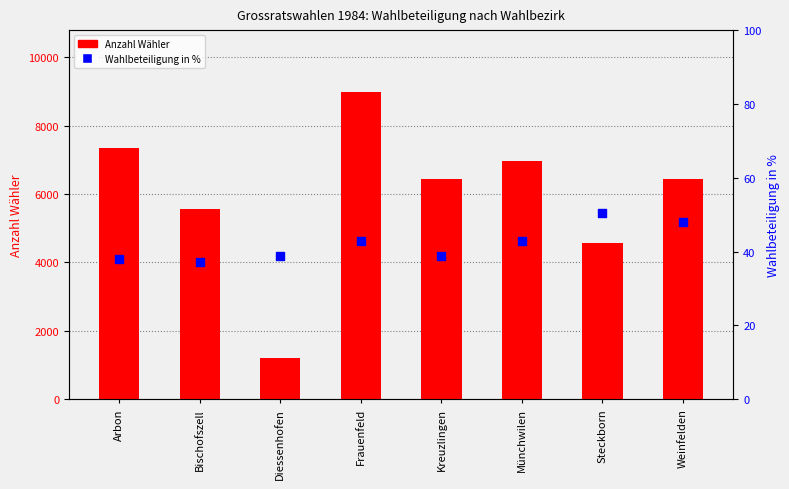

Which series reaches the maximum Y coordinate?

Anzahl Wähler